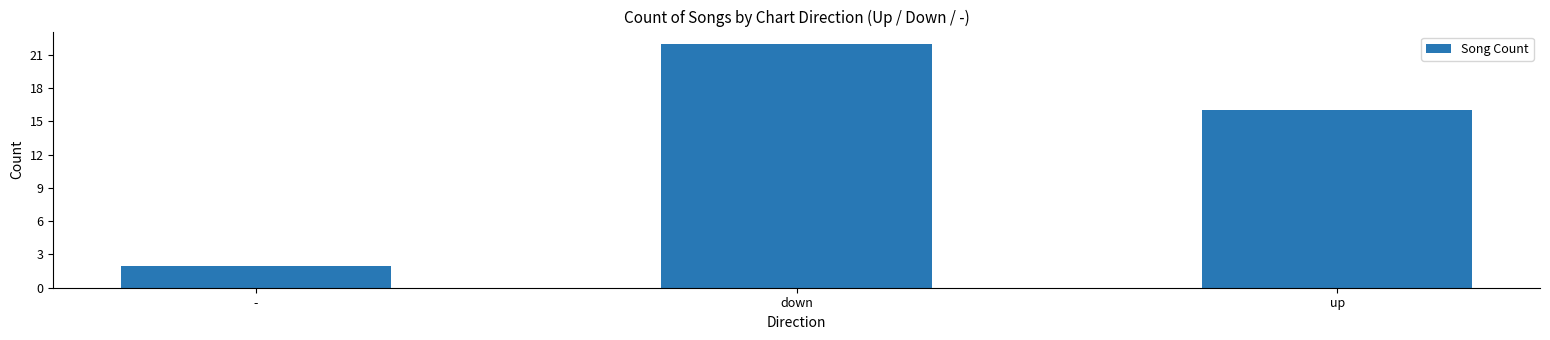

How many bars are there in total?

3